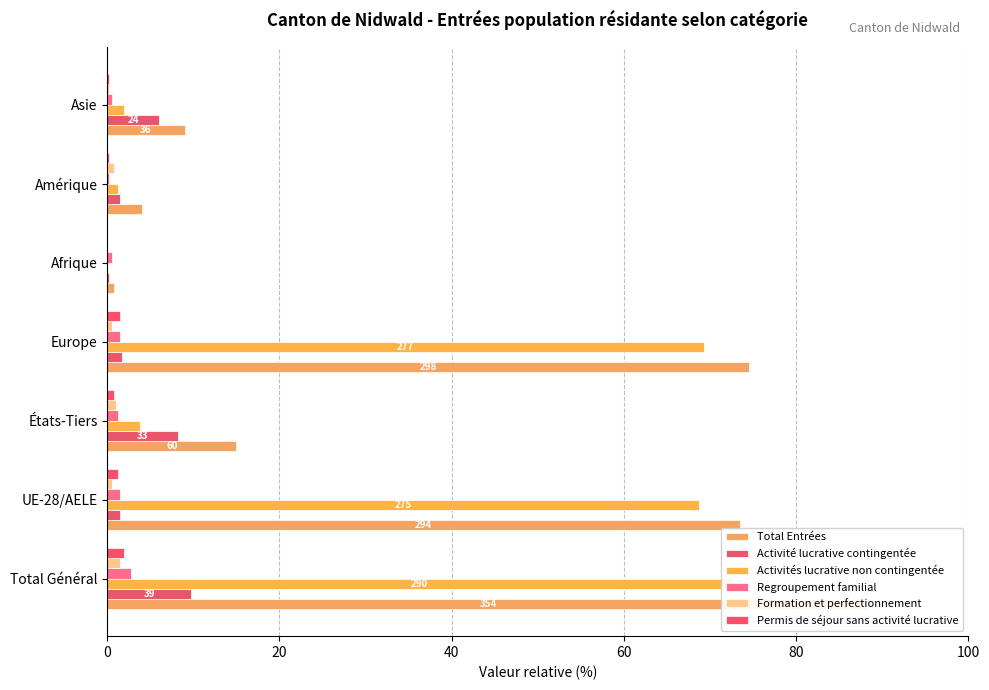

What is the difference between the maximum and minimum values in the Total Entrées series?

87.8